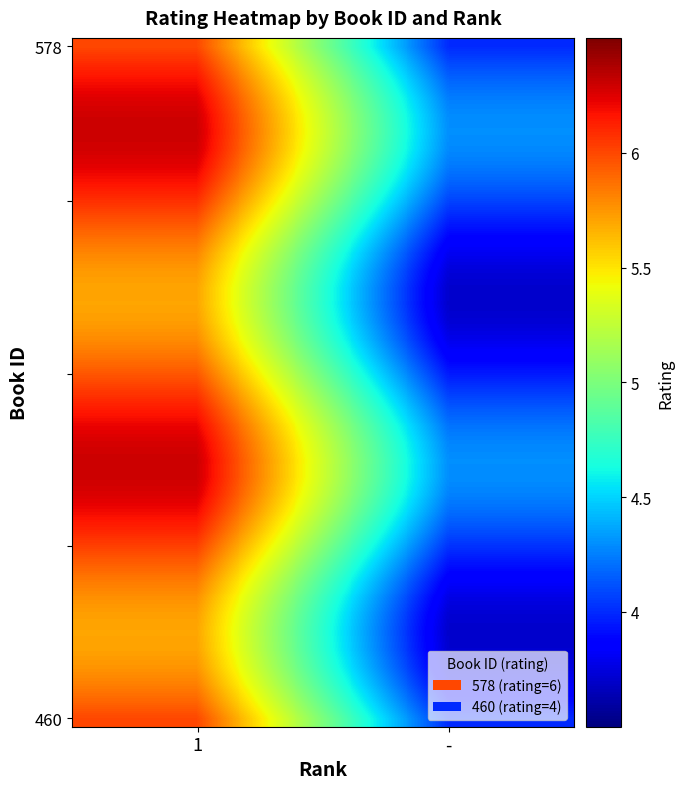

What is the spread (max minus min) of values at 1?

0.6